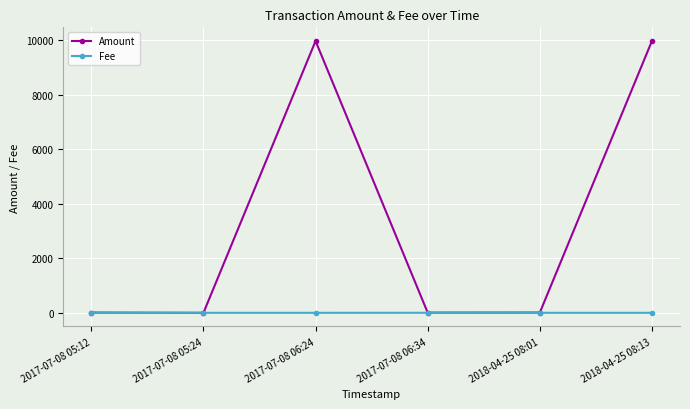

Which series ends up on top after the final intersection of Fee and Amount?

Amount